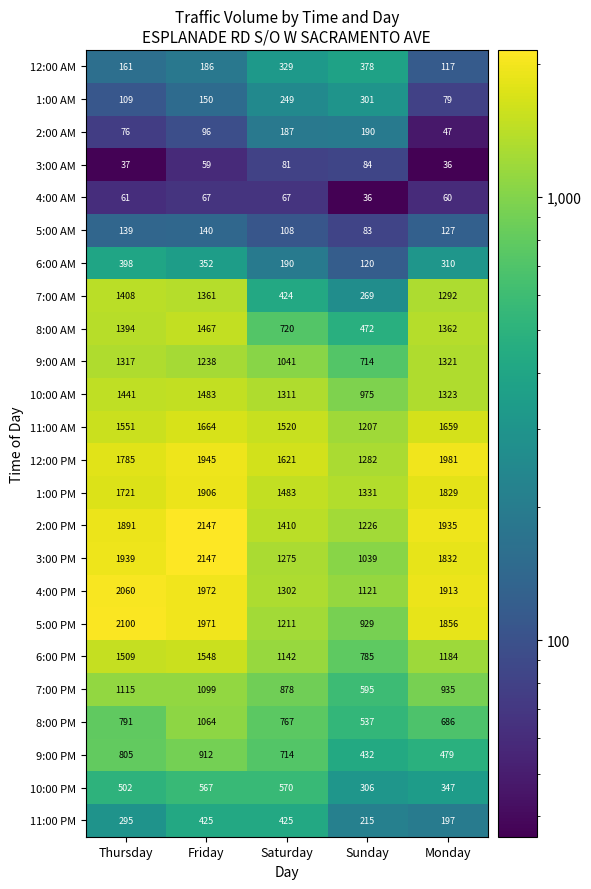

At how many categories does at least one series exceed 534?

5